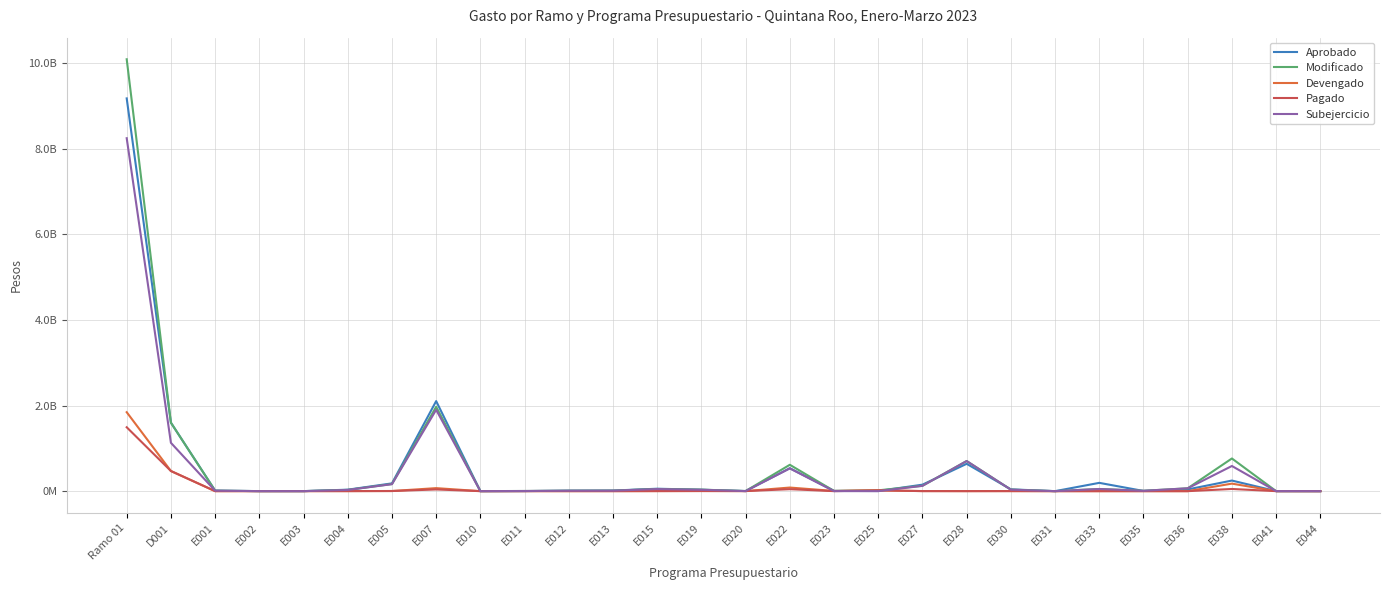

The value of Aprobado at E038 is 153603107.0. True or false?

False